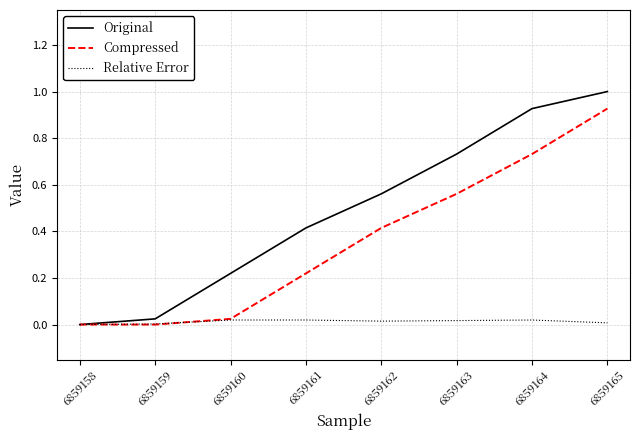

What is the greatest value displayed?

1.0